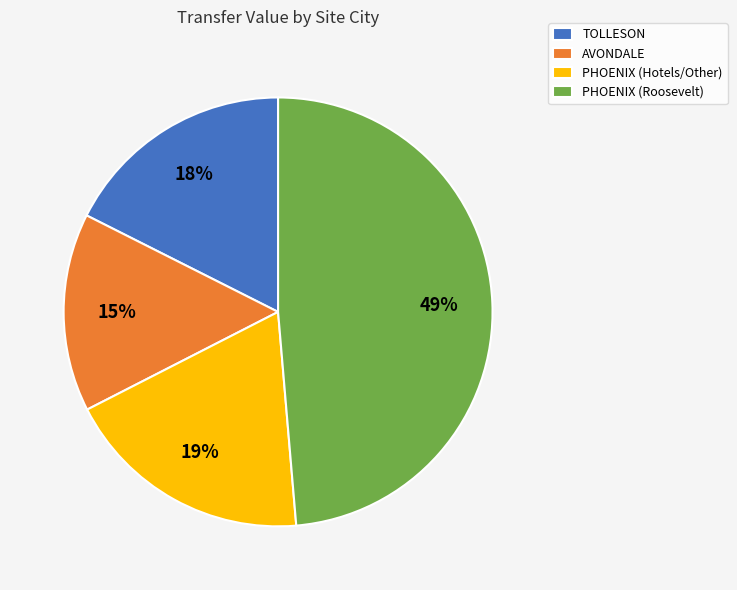

Is there a majority slice in this chart?

No